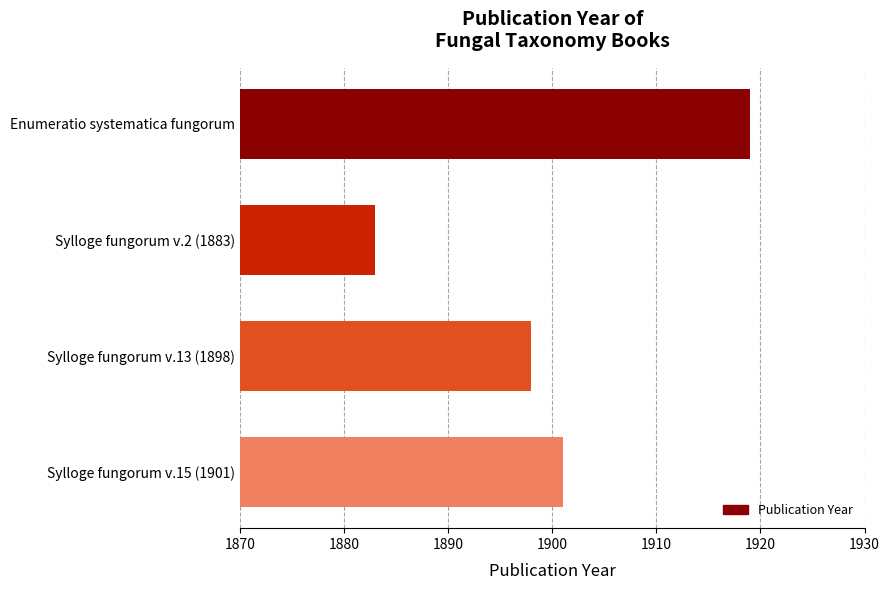

What is the label of the 3rd bar from the top?

Sylloge fungorum v.13 (1898)